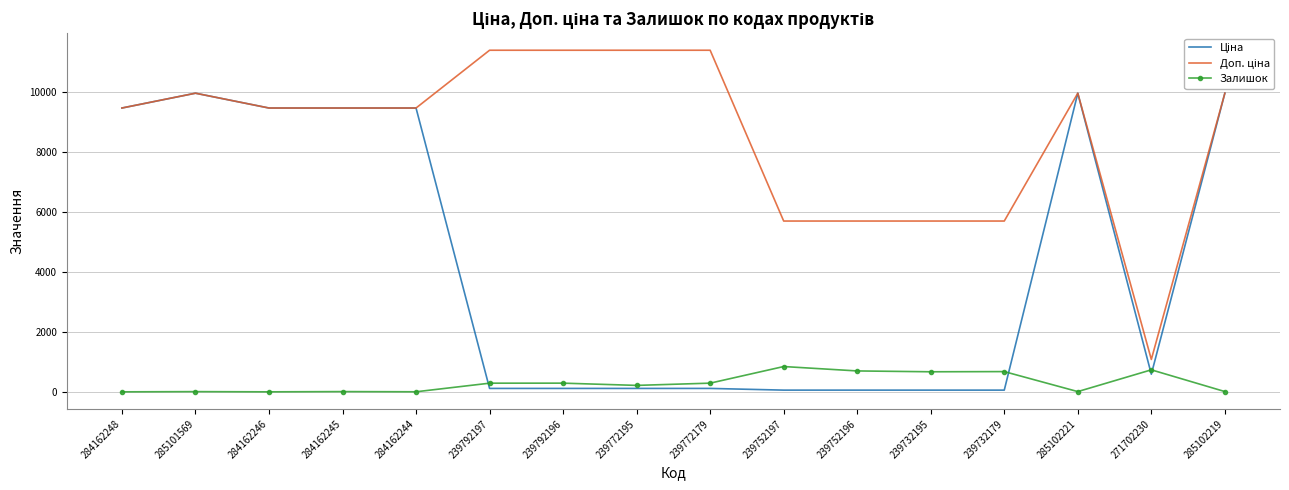

What is the maximum value for Залишок?

845.0